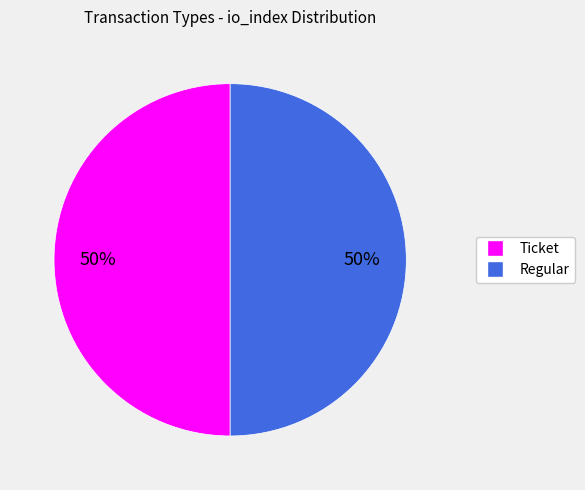

The Ticket slice represents 6% of the pie. True or false?

False